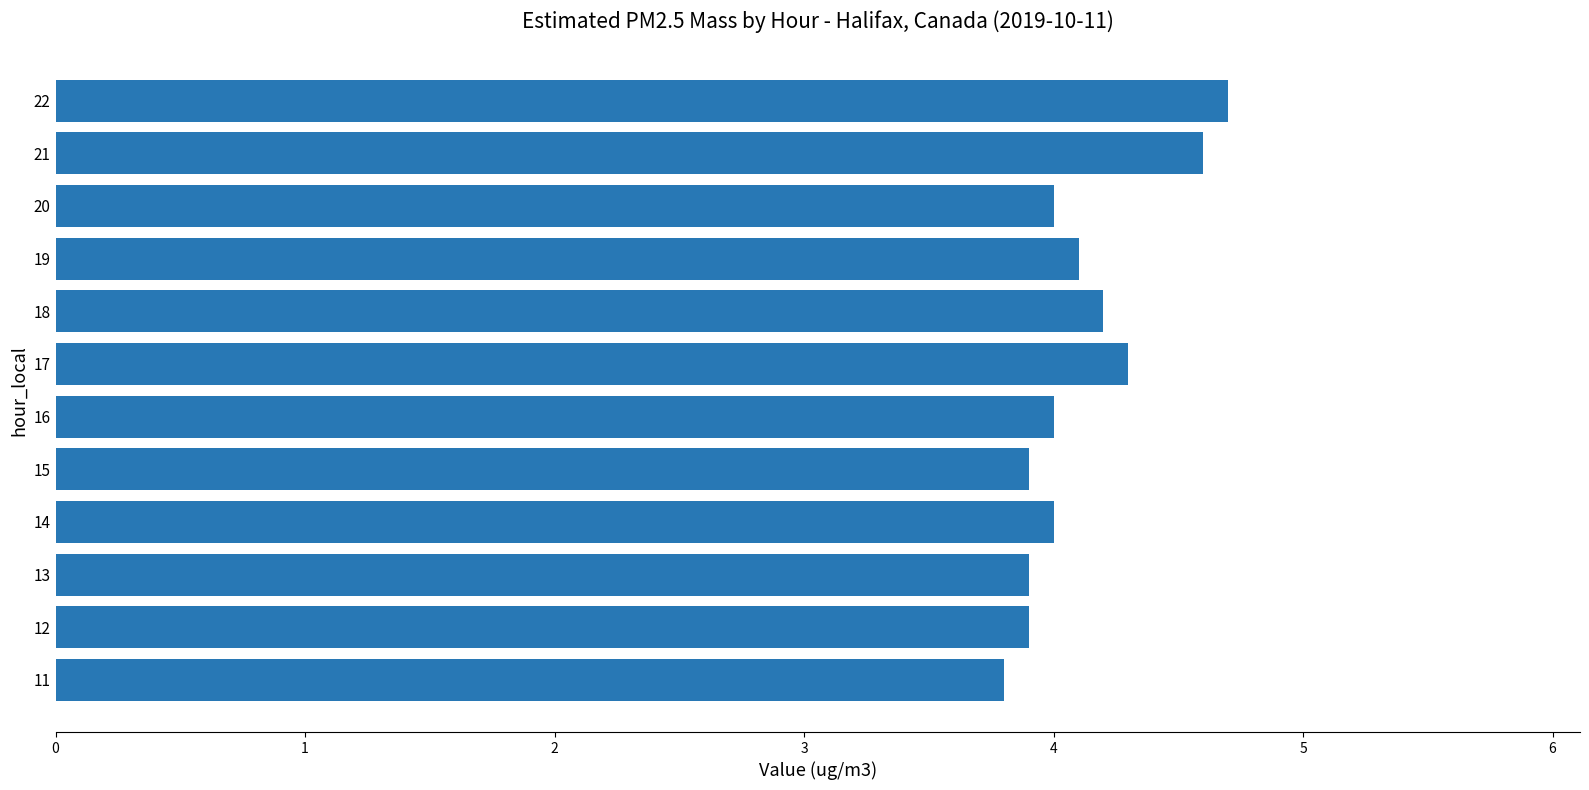

Count the values in the range 3 to 4.

7